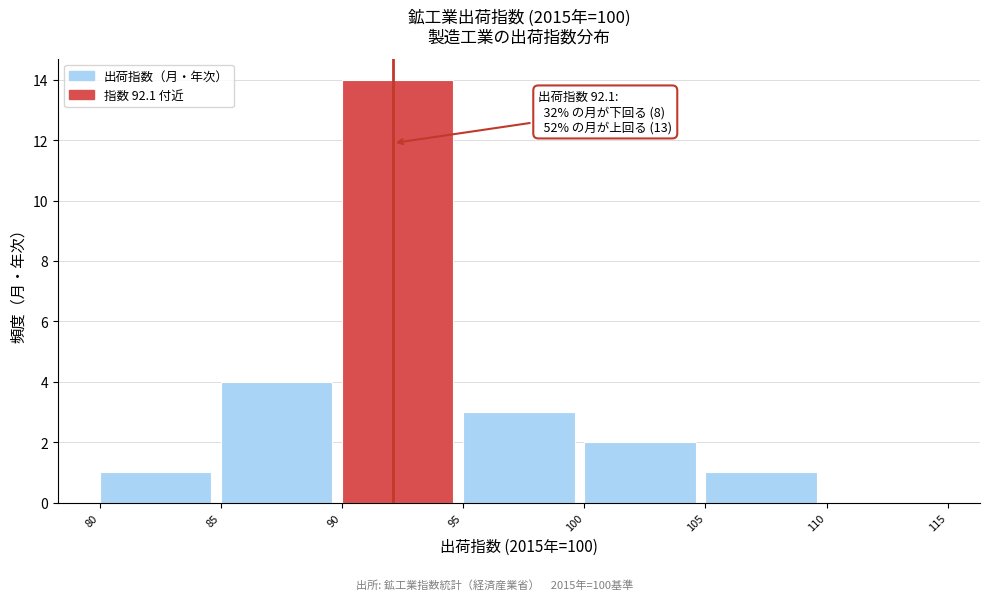

Over which range of the x-axis is the bar tallest?

90 to 95